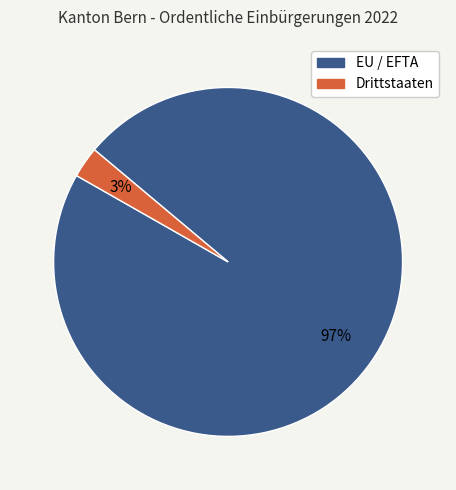

Is it true that Drittstaaten is 3% of the pie?

True